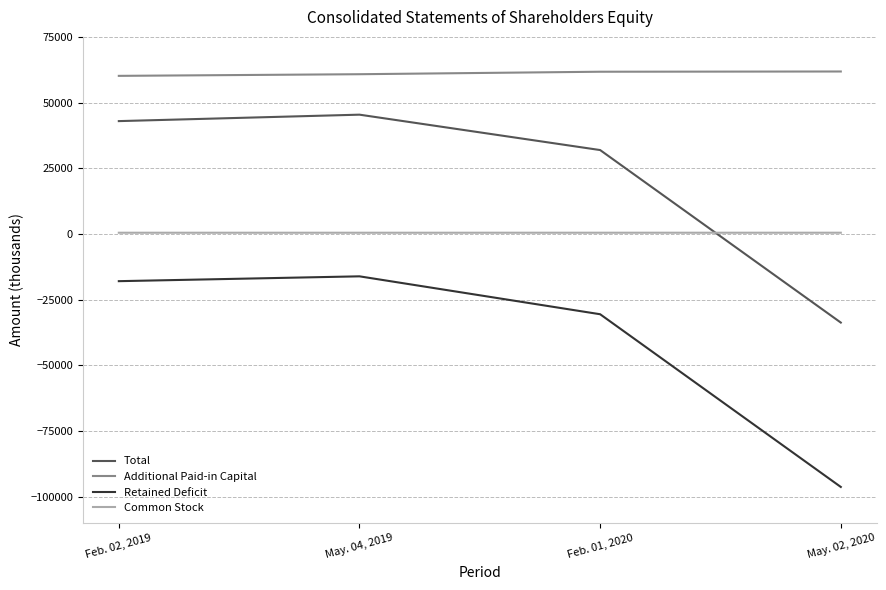

Is the value of Total at May. 02, 2020 greater than the value of Retained Deficit at May. 04, 2019?

No